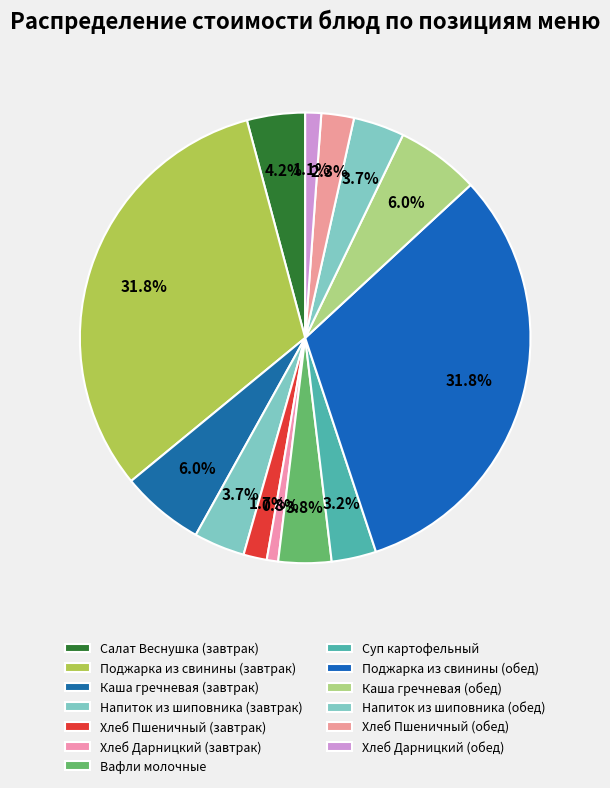

Is there a majority slice in this chart?

No